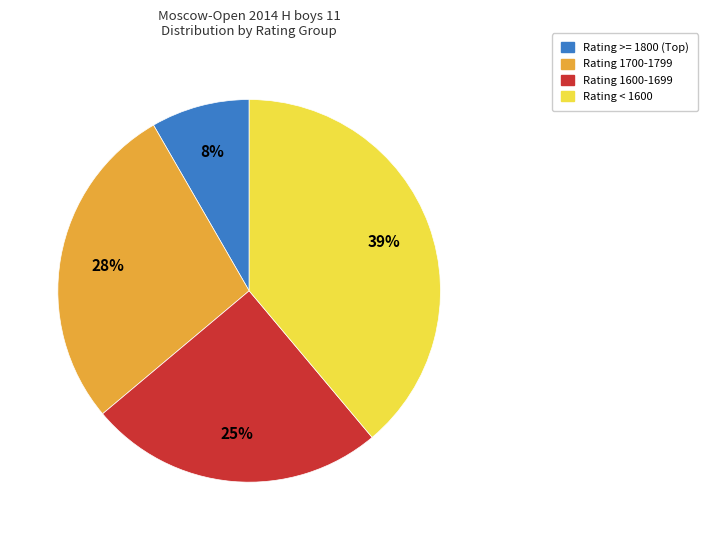

Does any single category account for the majority?

No